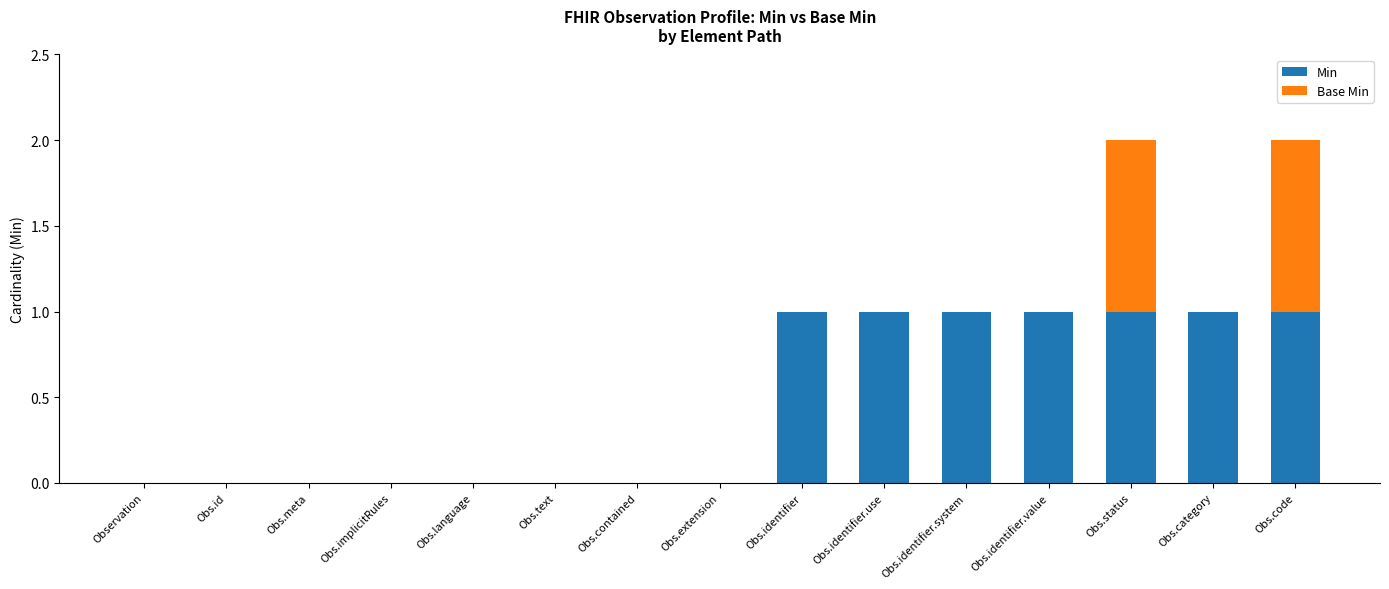

What is the sum of the Min values at Obs.identifier.value and Obs.identifier.use?

2